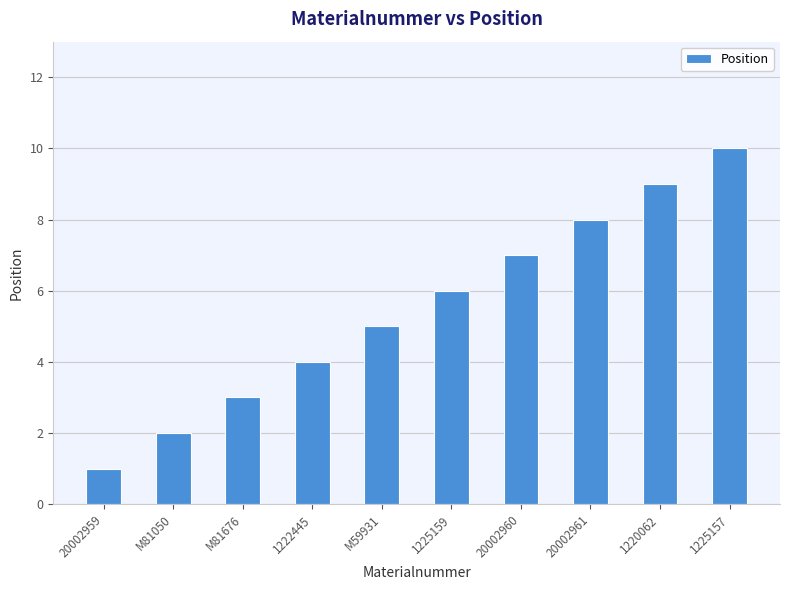

How many bars are there in total?

10